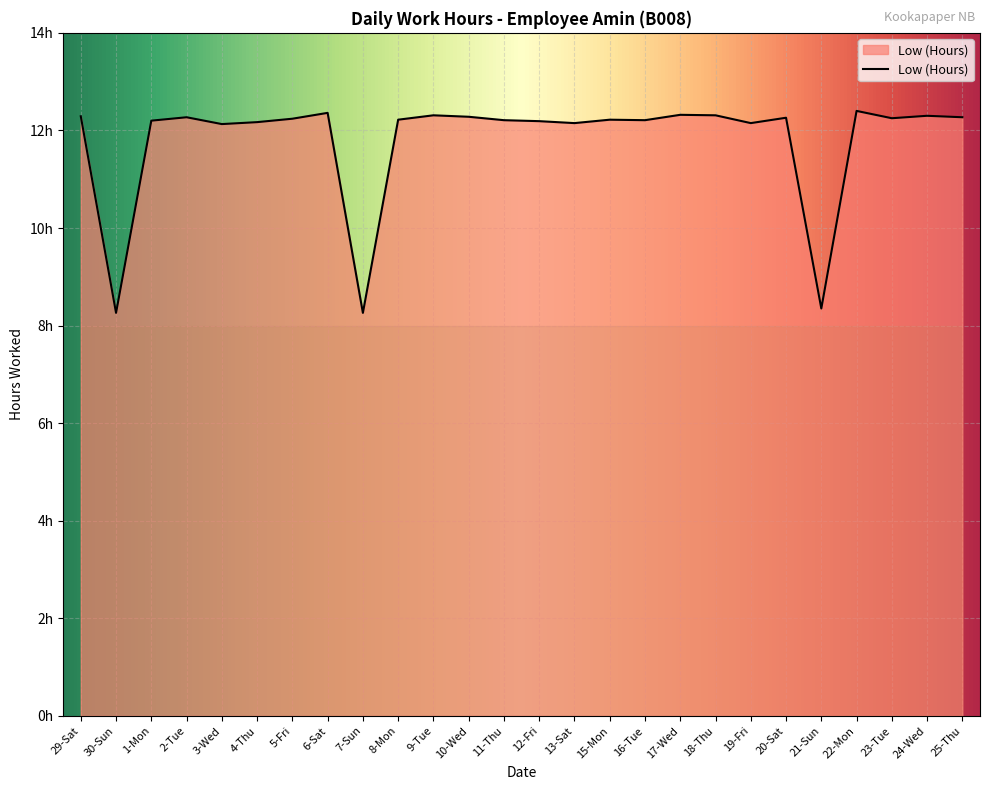

True or false: the data shows 12.1 at 3-Wed.

True